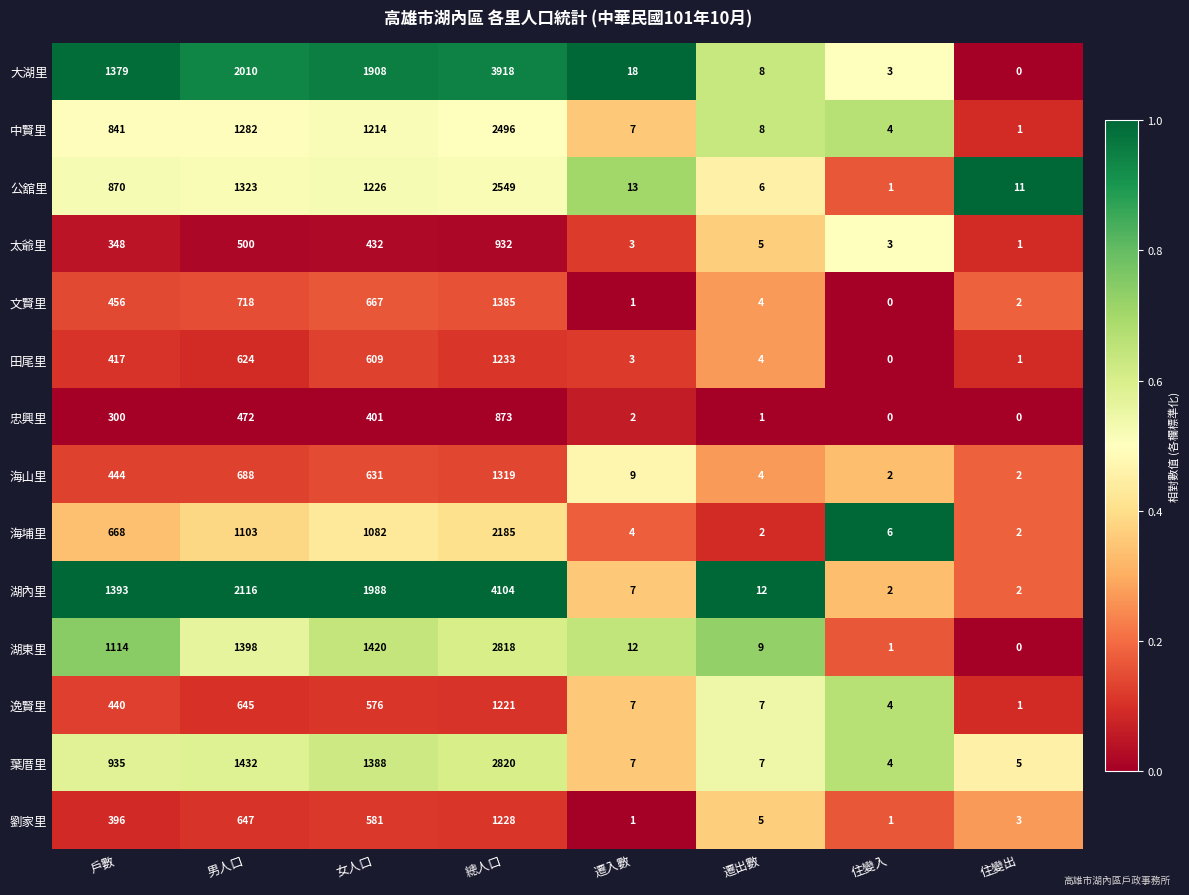

Which series has the largest total across all categories?

湖內里